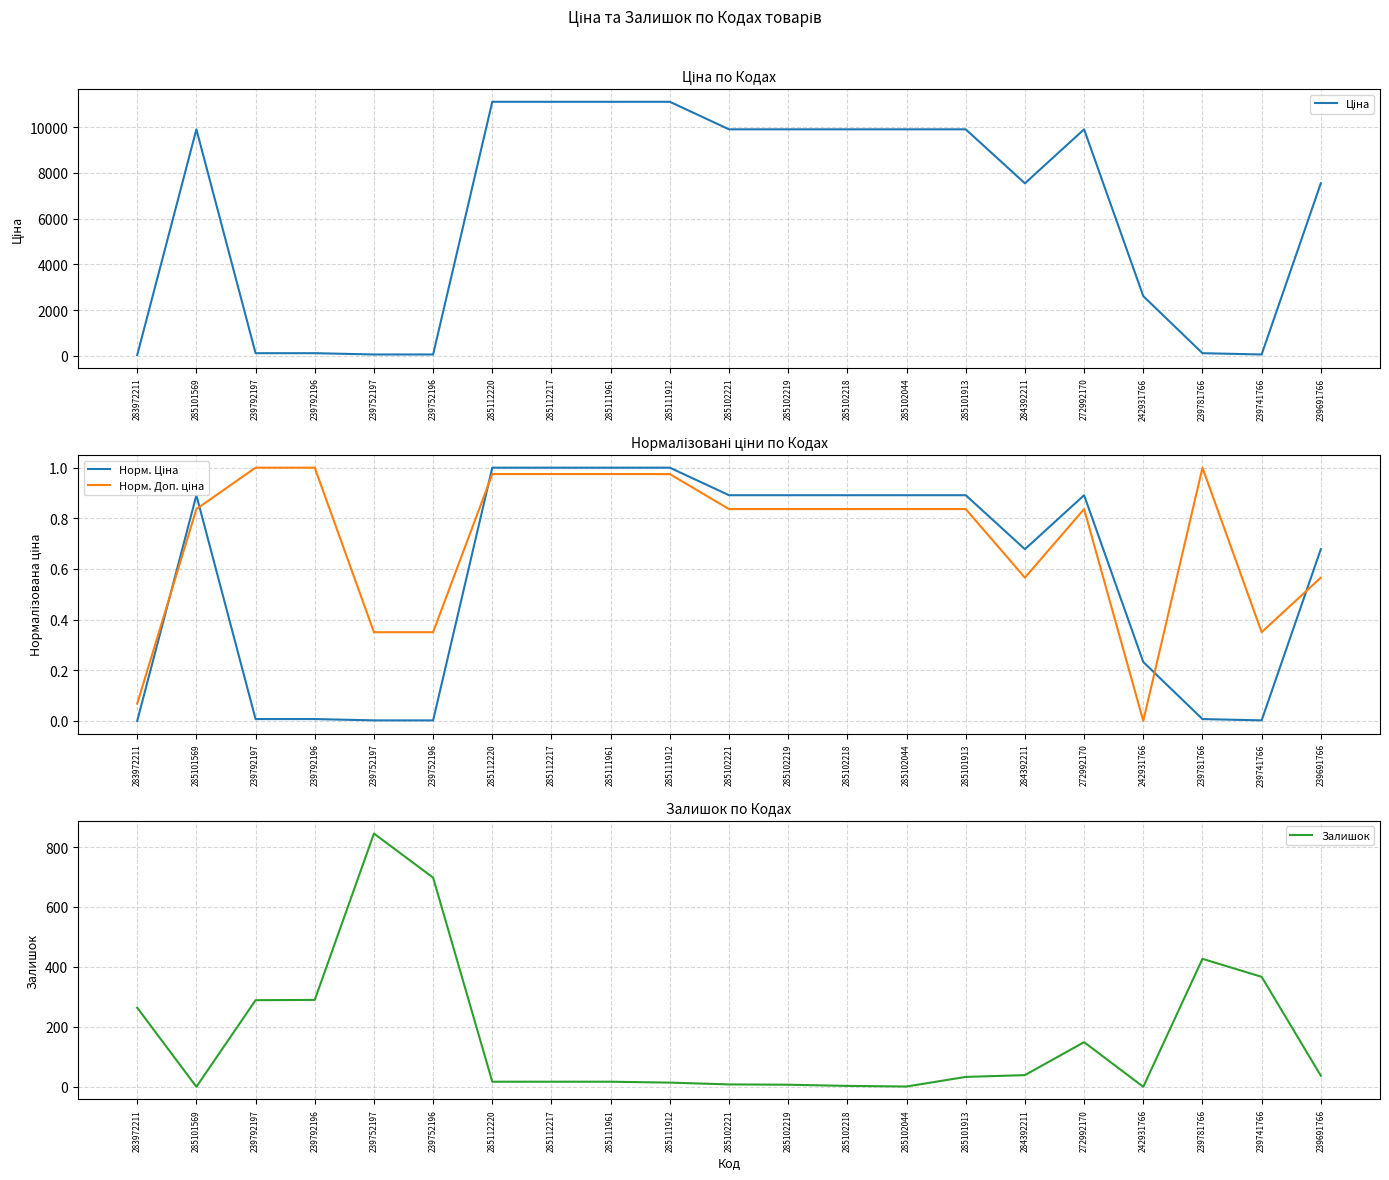

Does the chart display data point markers on the line(s)?

No